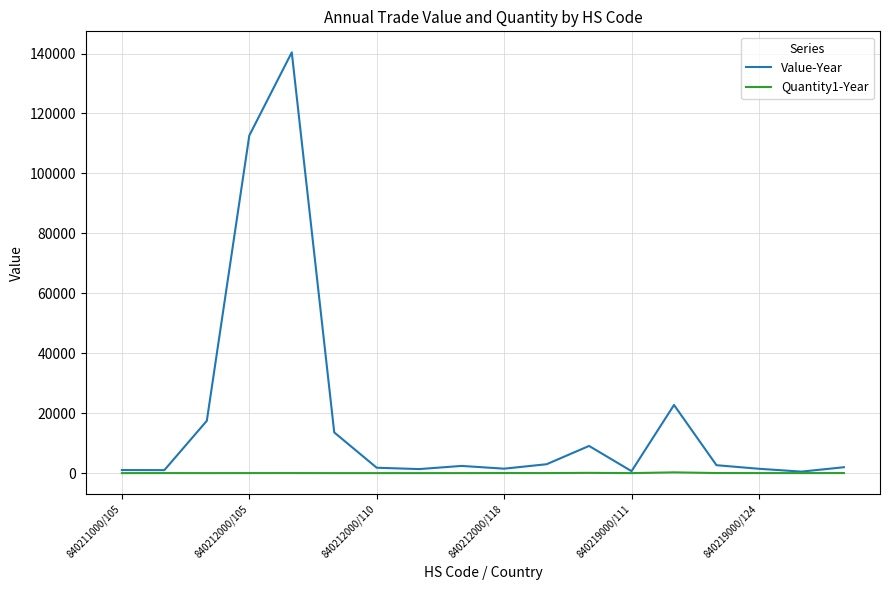

What is the maximum value shown in the chart?

140397